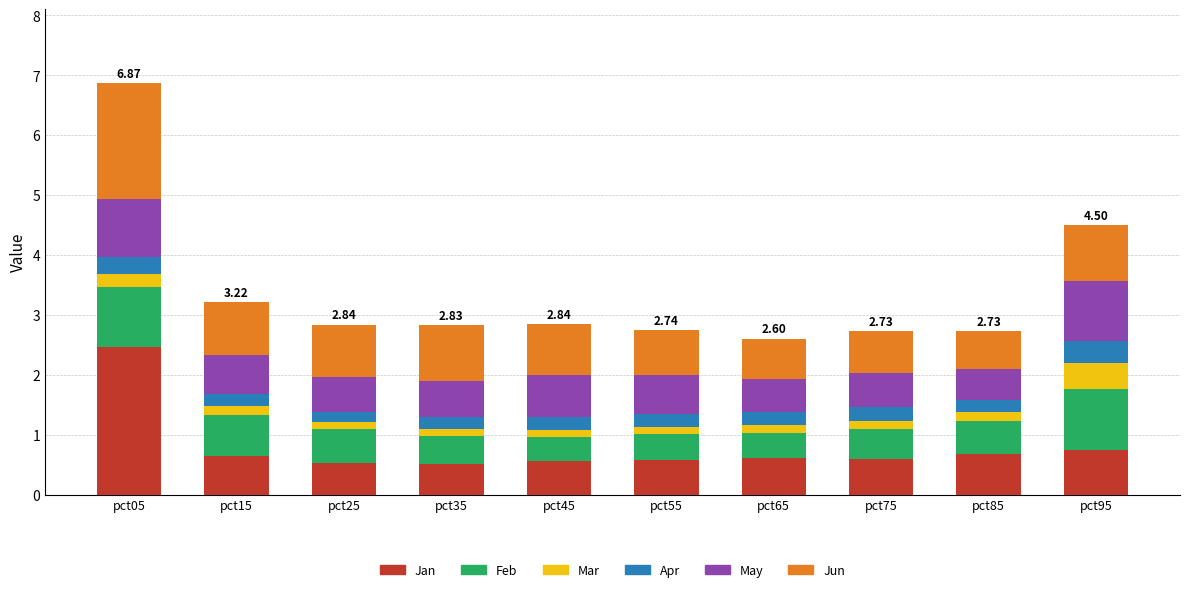

At which category is the sum across all series the highest?

pct05